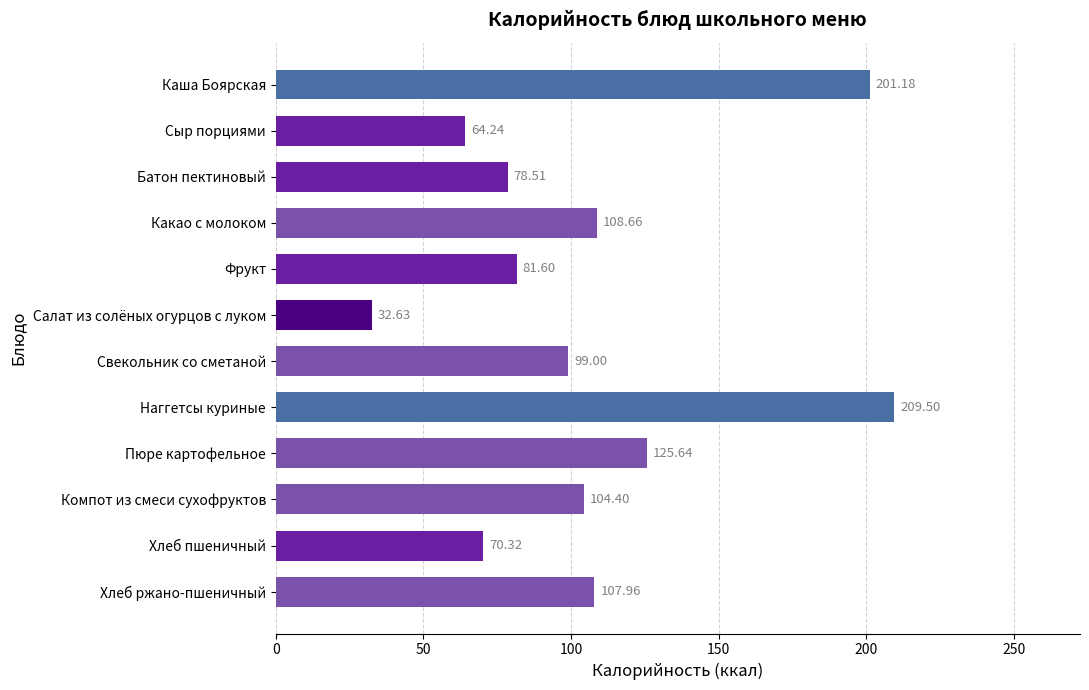

List the labels in order of value, smallest first.

Салат из солёных огурцов с луком, Сыр порциями, Хлеб пшеничный, Батон пектиновый, Фрукт, Свекольник со сметаной, Компот из смеси сухофруктов, Хлеб ржано-пшеничный, Какао с молоком, Пюре картофельное, Каша Боярская, Наггетсы куриные